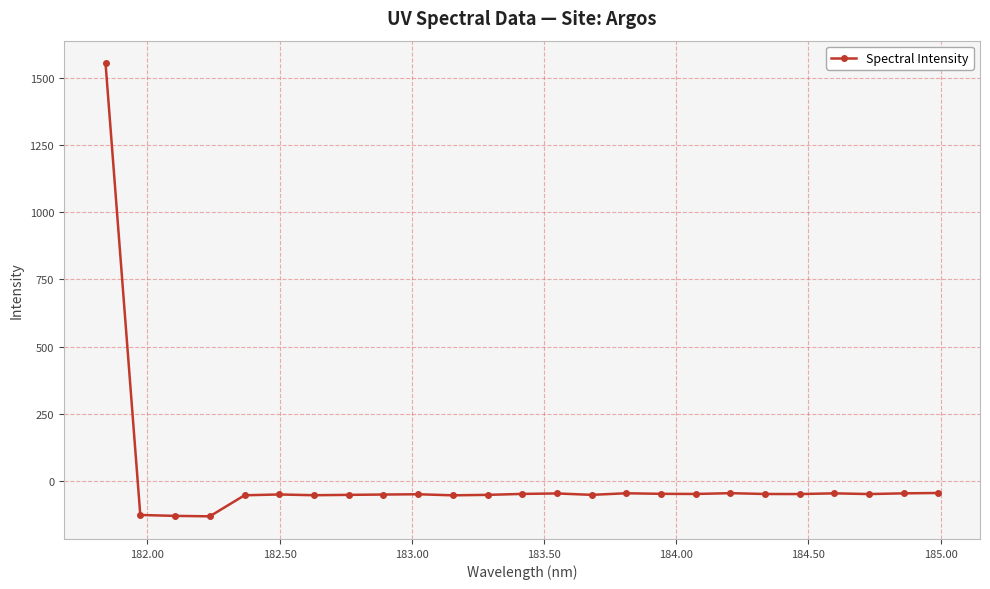

Count the number of data series in this chart.

1